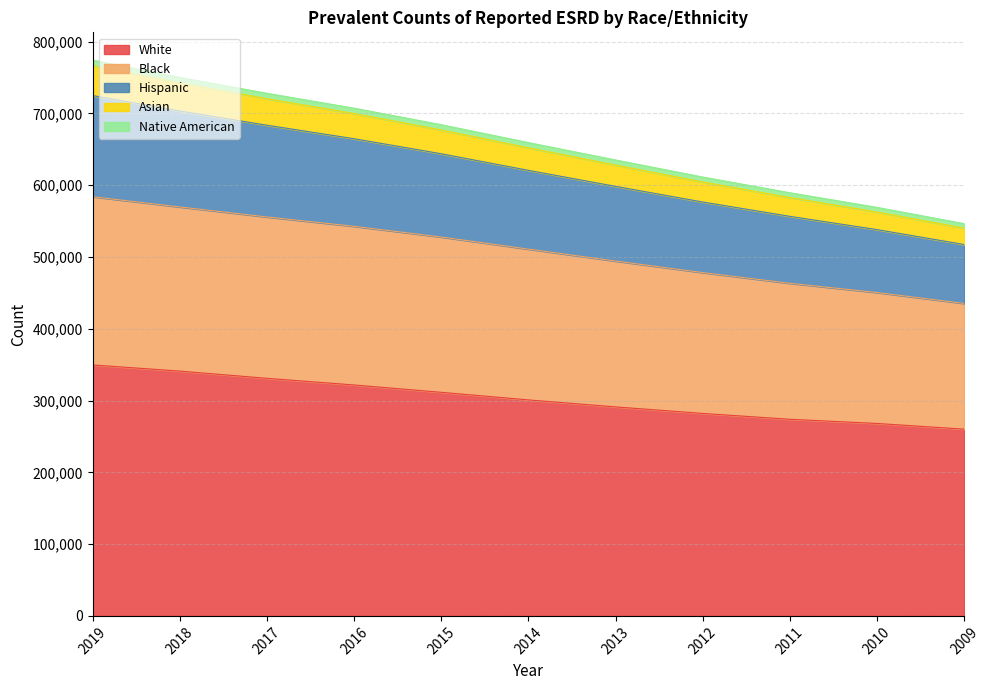

How many lines are shown in the chart?

5